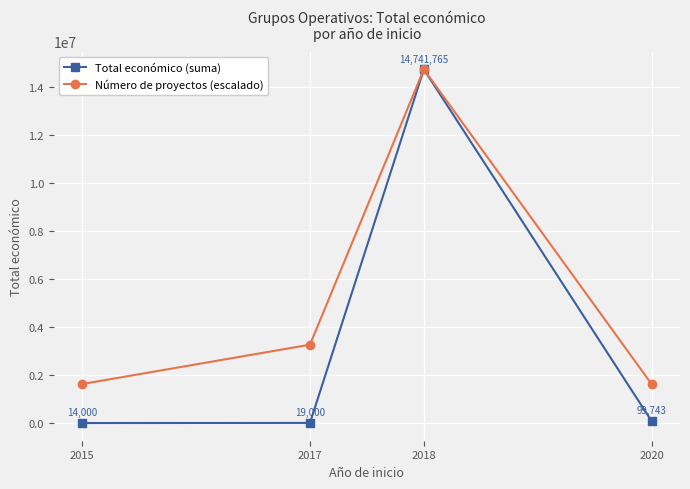

What is the maximum value shown in the chart?

14741765.0